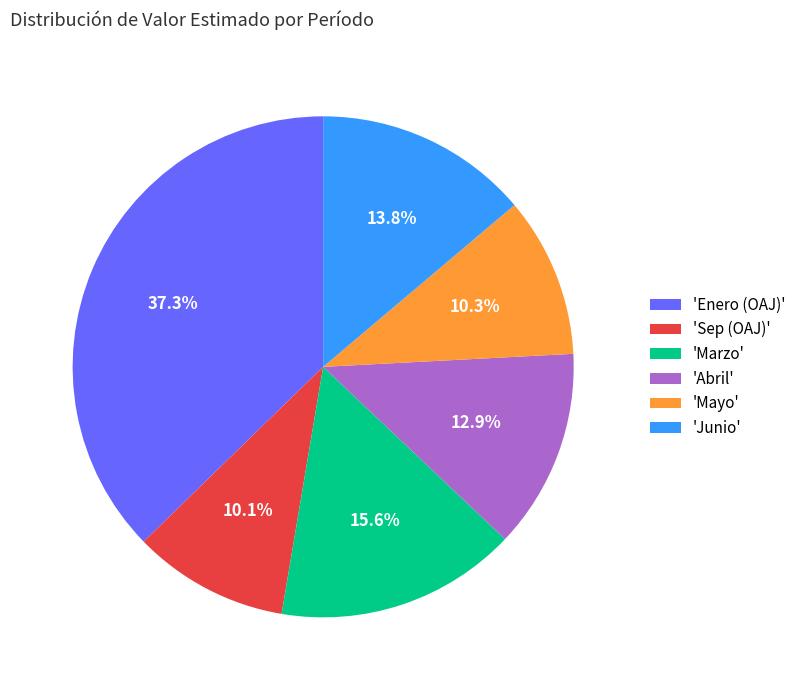

What is the ratio of the value at 'Mayo' to the value at 'Abril'?

0.8